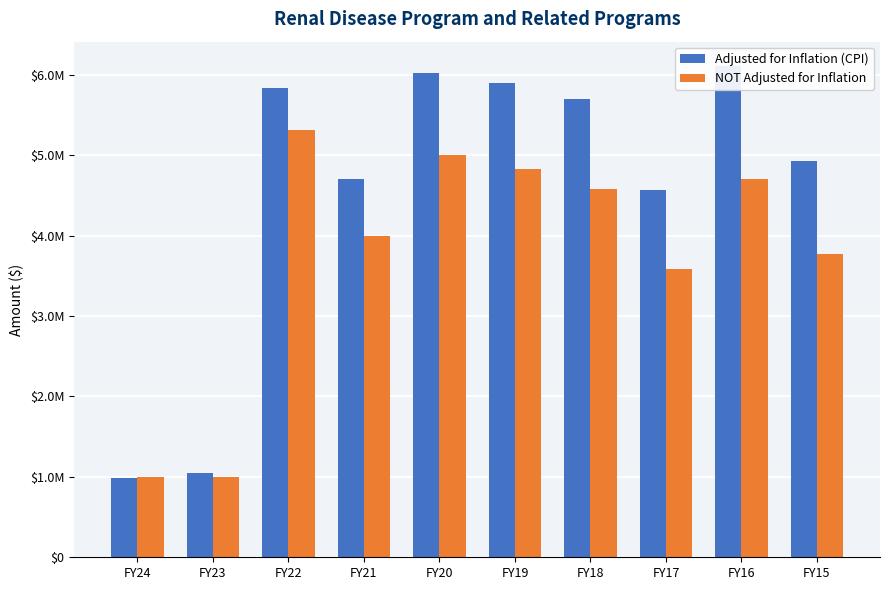

Rank the series by their maximum value, from highest to lowest.

Adjusted for Inflation (CPI), NOT Adjusted for Inflation